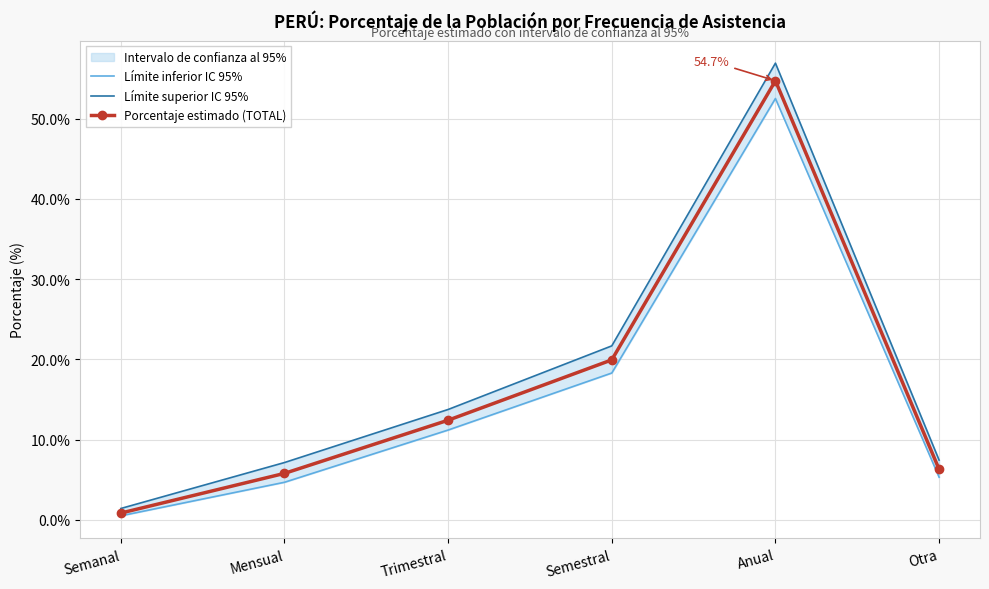

At which label does Porcentaje estimado (TOTAL) reach its minimum?

Semanal